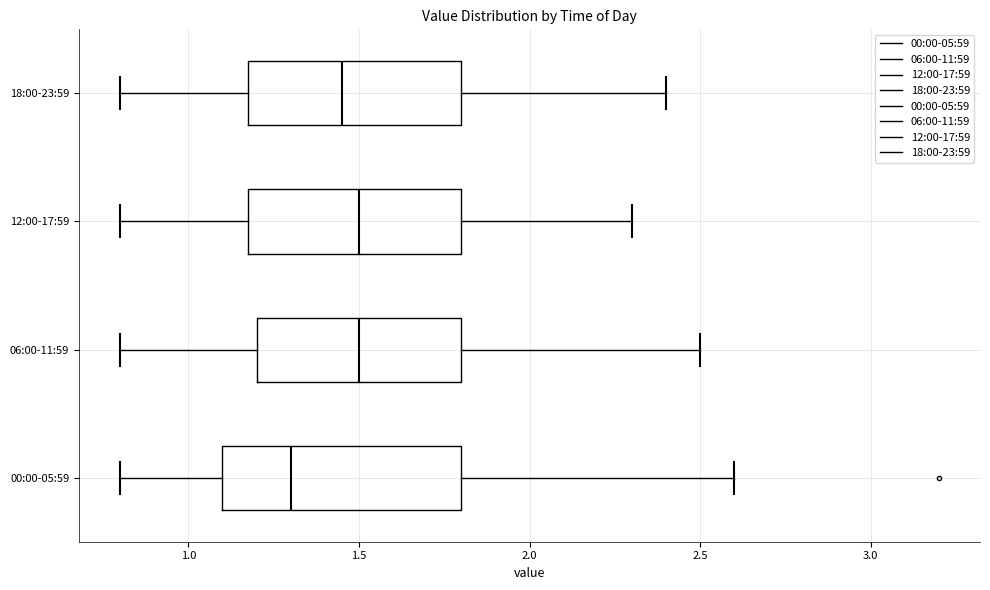

Which box's median line is the furthest to the left?

00:00-05:59